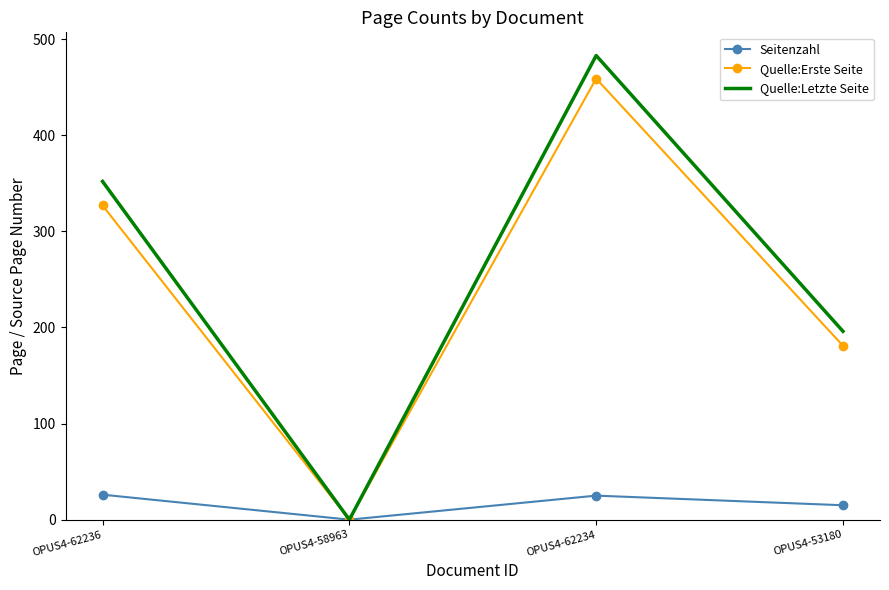

Which series changed the most between OPUS4-62236 and OPUS4-58963?

Quelle:Letzte Seite